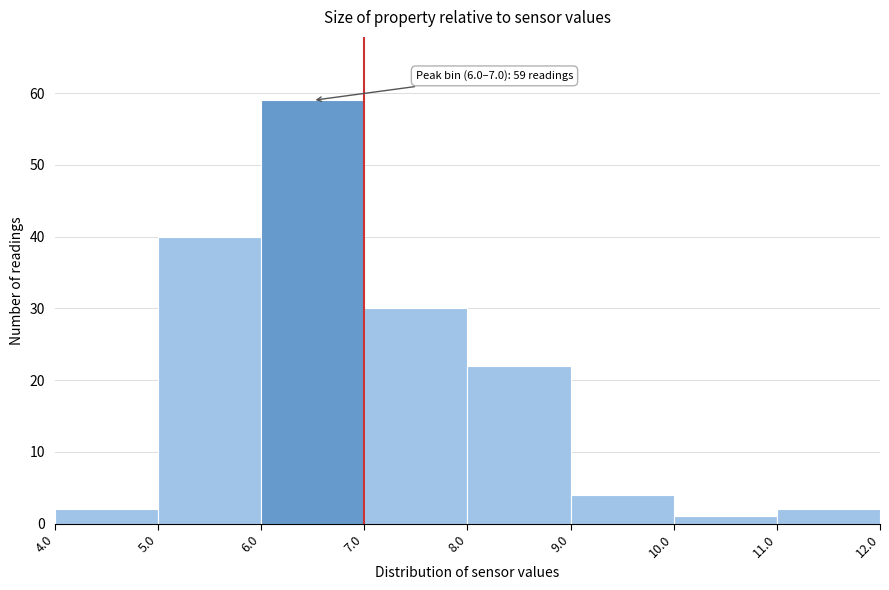

Which range on the x-axis has the tallest bar?

6.0 to 7.0